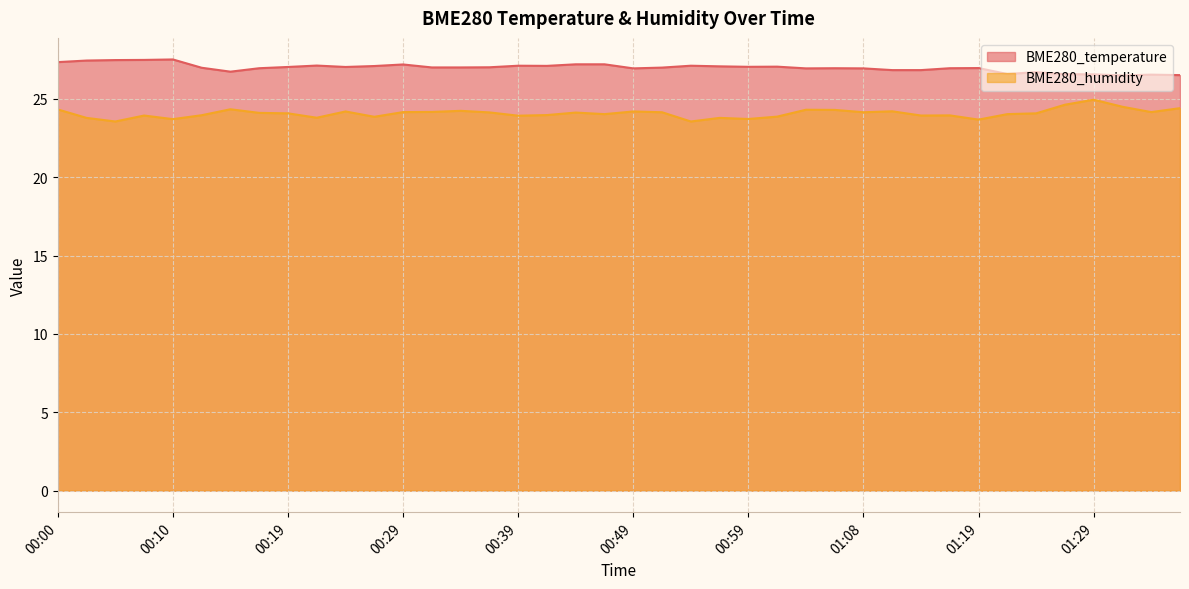

Reading left to right, transcribe all the data shown in this chart.

BME280_temperature: 27.4	27.4	27.5	27.5	27.5	27.0	26.7	27.0	27.0	27.1	27.0	27.1	27.2	27.0	27.0	27.0	27.1	27.1	27.2	27.2	26.9	27.0	27.1	27.1	27.1	27.1	26.9	27.0	26.9	26.8	26.8	27.0	27.0	26.6	26.7	26.6	26.6	26.5	26.6	26.5
BME280_humidity: 24.3	23.8	23.6	23.9	23.7	24.0	24.3	24.1	24.1	23.8	24.2	23.9	24.2	24.2	24.2	24.1	23.9	24.0	24.1	24.0	24.2	24.1	23.6	23.8	23.7	23.9	24.3	24.3	24.1	24.2	23.9	23.9	23.7	24.0	24.1	24.6	24.9	24.5	24.2	24.4